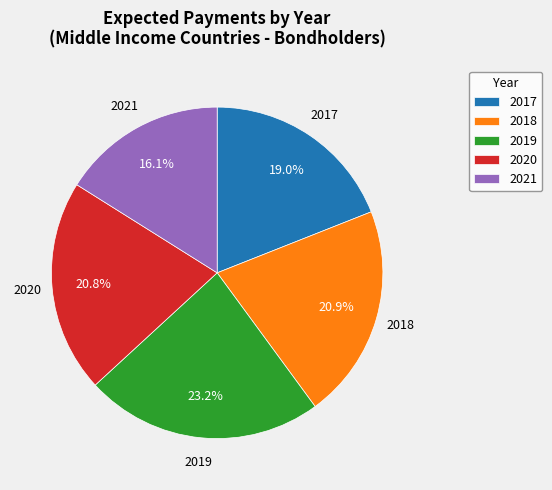

To the nearest percent, what is the average slice percentage?

20%